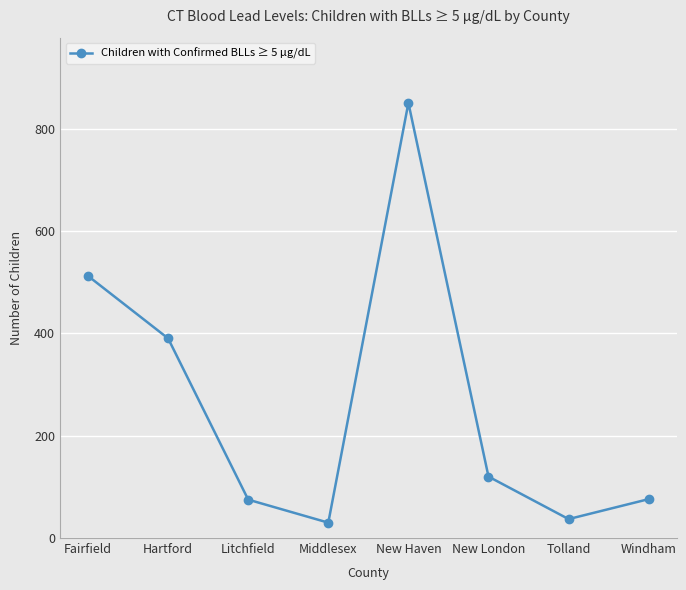

Where is the data nearest to the value 440?

Hartford